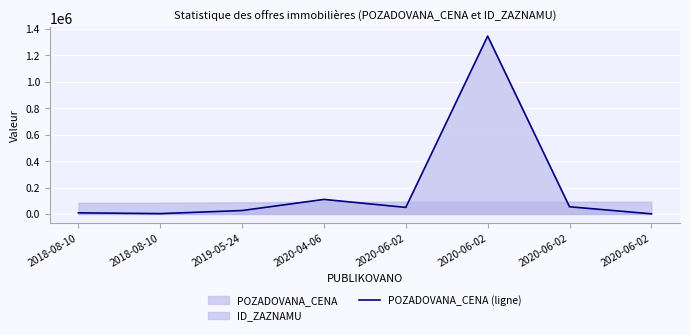

True or false: the data shows 8570 at 2018-08-10.

True